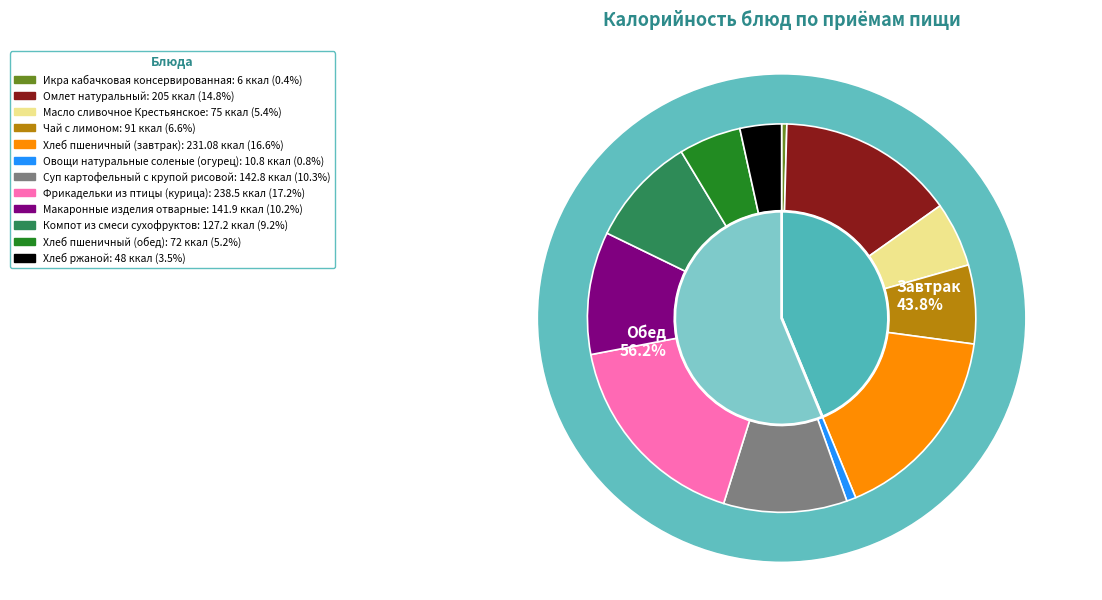

To the nearest percent, what is the difference between the largest and smallest slice percentages?

17%